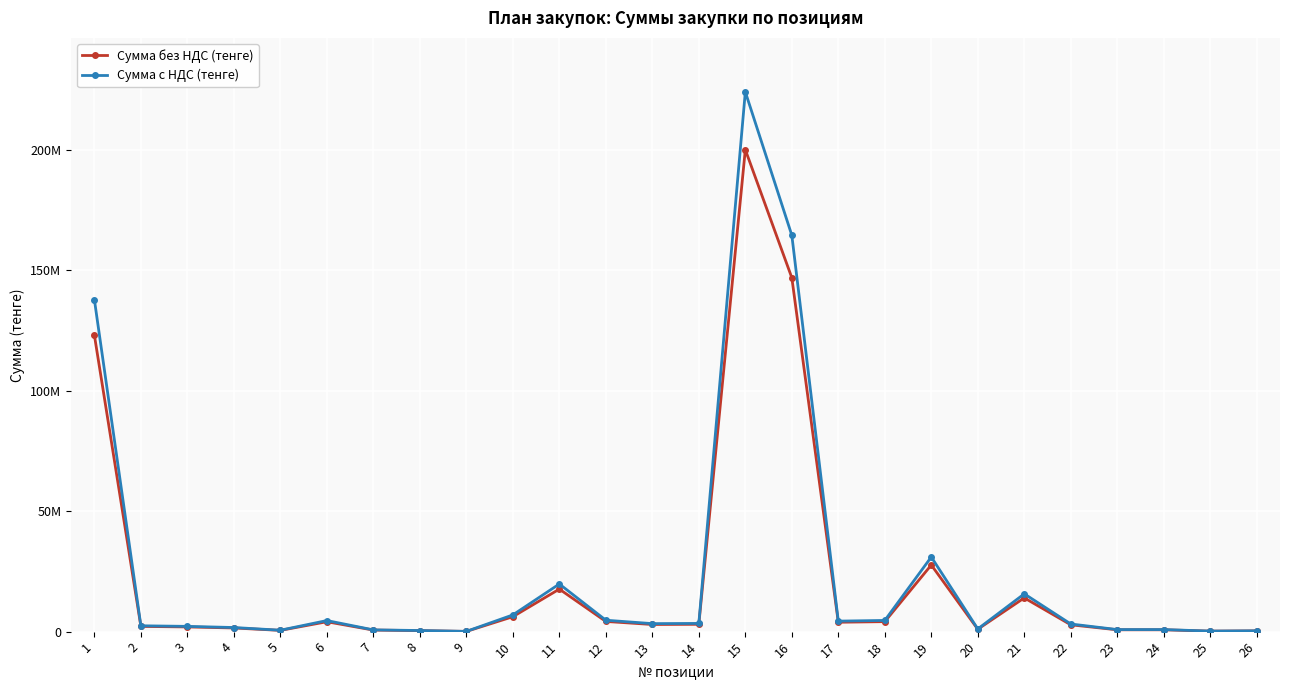

What is the maximum value shown in the chart?

224000000.0